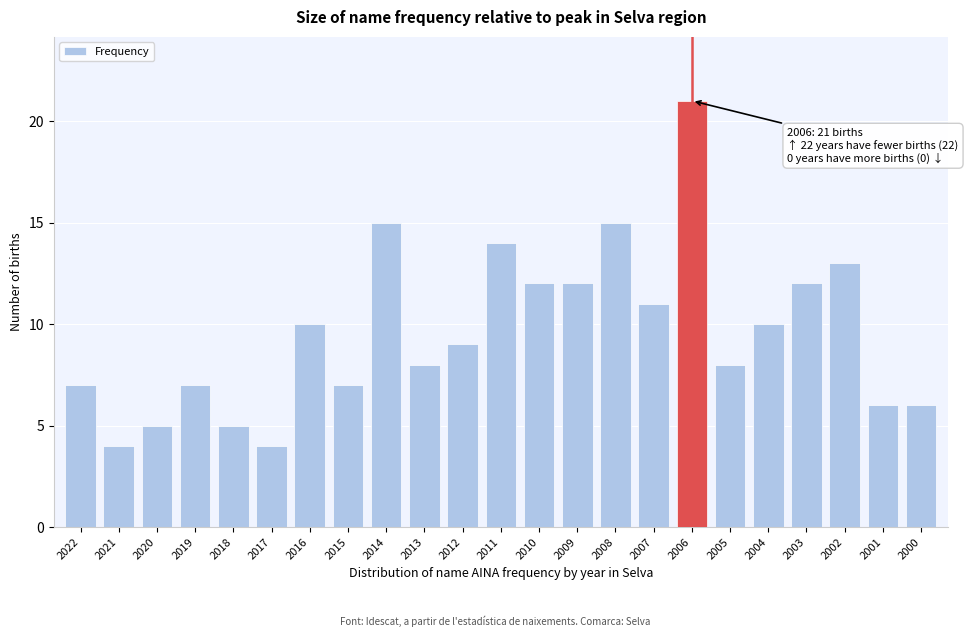

Reading left to right, extract all data points from this chart.

2022=7	2021=4	2020=5	2019=7	2018=5	2017=4	2016=10	2015=7	2014=15	2013=8	2012=9	2011=14	2010=12	2009=12	2008=15	2007=11	2006=21	2005=8	2004=10	2003=12	2002=13	2001=6	2000=6